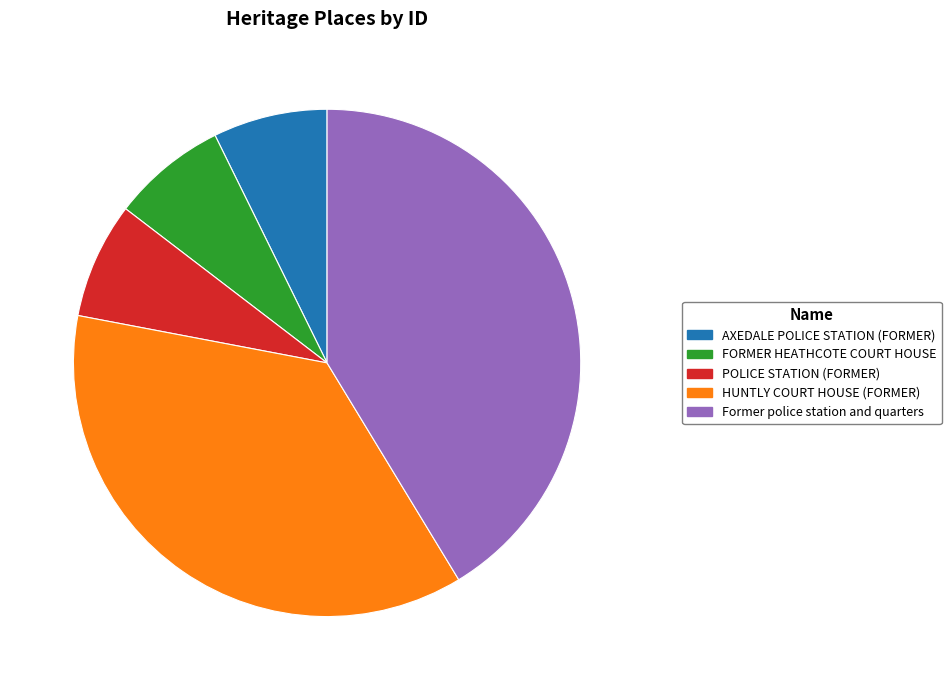

The Former police station and quarters slice represents 28% of the pie. True or false?

False